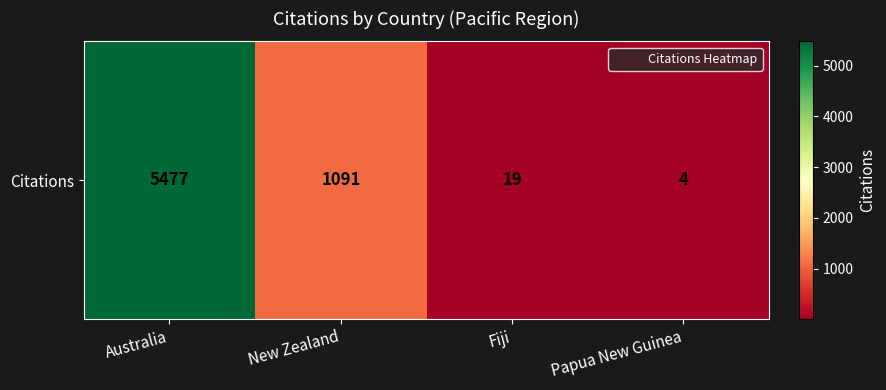

What is the sum of all values?

6591